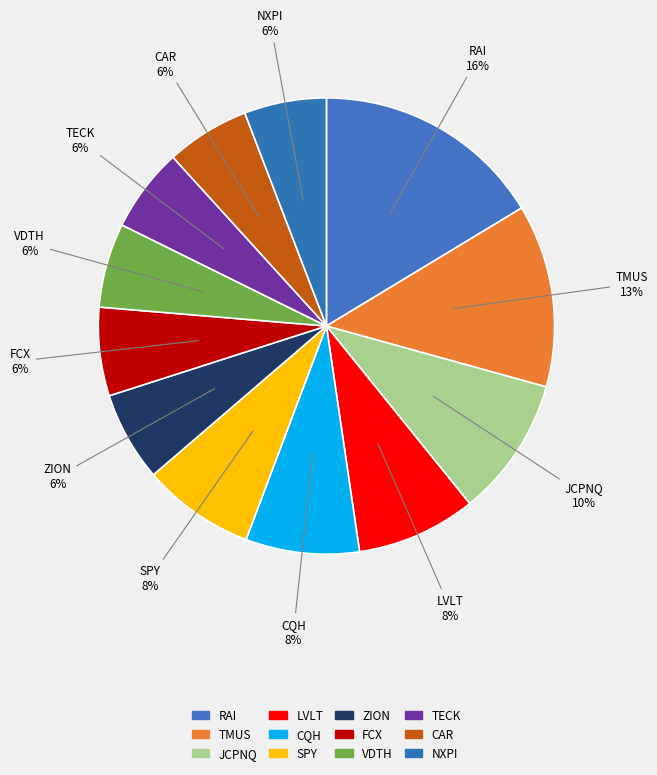

To the nearest percent, what is the average slice percentage?

8%